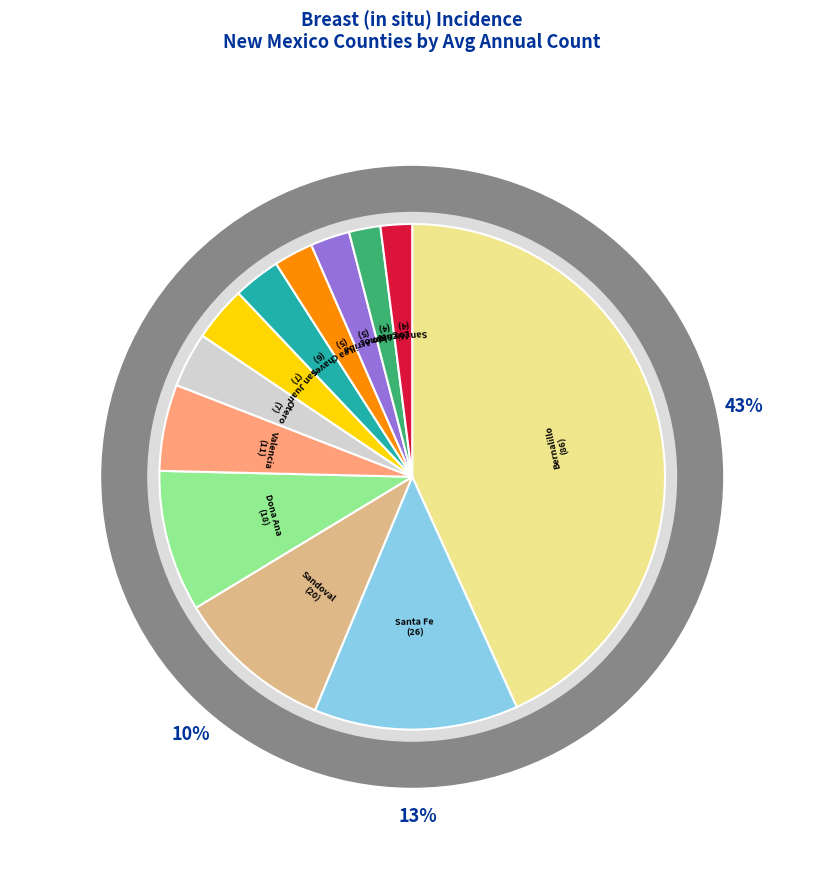

How many slices are in this pie chart?

12